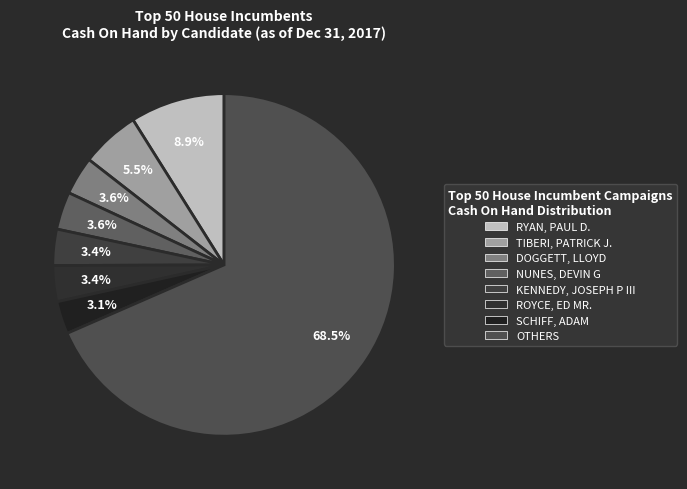

How many slices are in this pie chart?

8